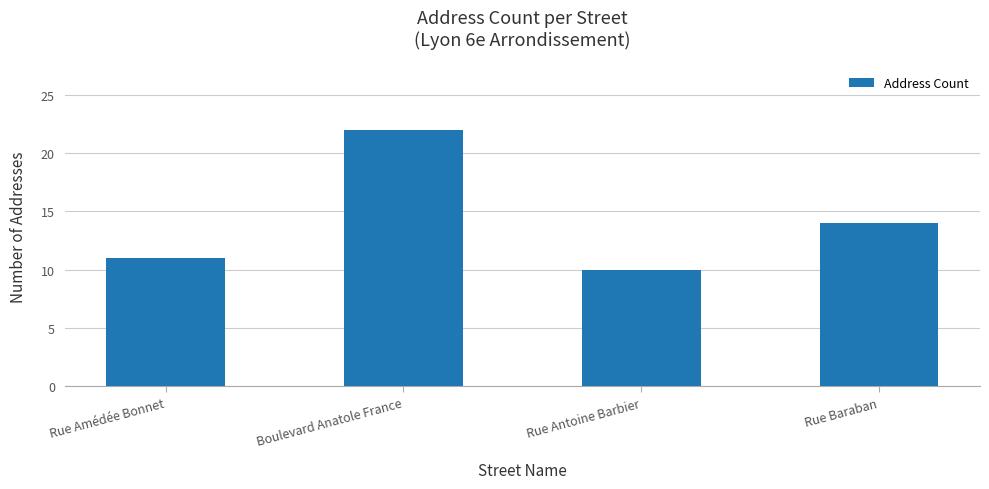

List the labels in order of value, largest first.

Boulevard Anatole France, Rue Baraban, Rue Amédée Bonnet, Rue Antoine Barbier